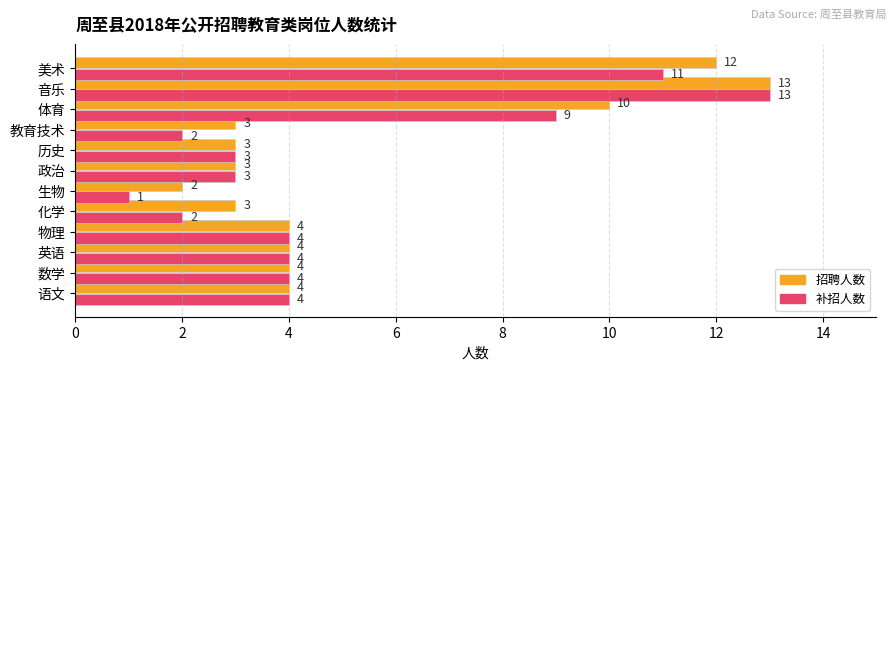

Which series has the widest spread of values?

补招人数